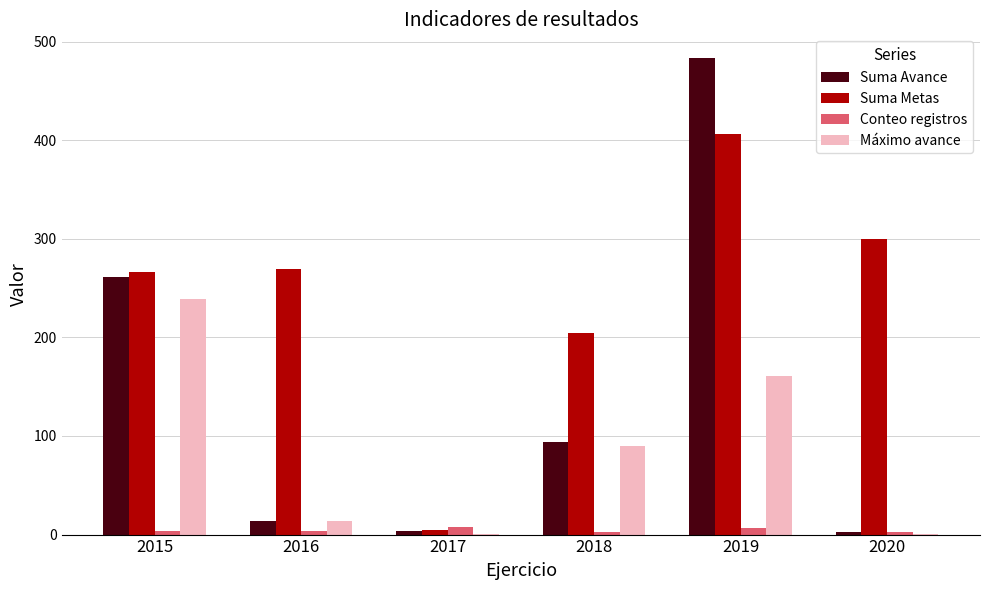

At which category is the sum across all series the highest?

2019